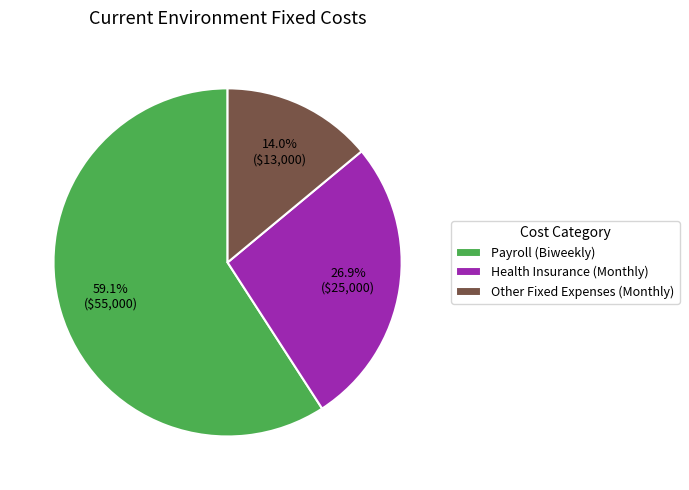

Which has a higher value, Health Insurance (Monthly) or Payroll (Biweekly)?

Payroll (Biweekly)